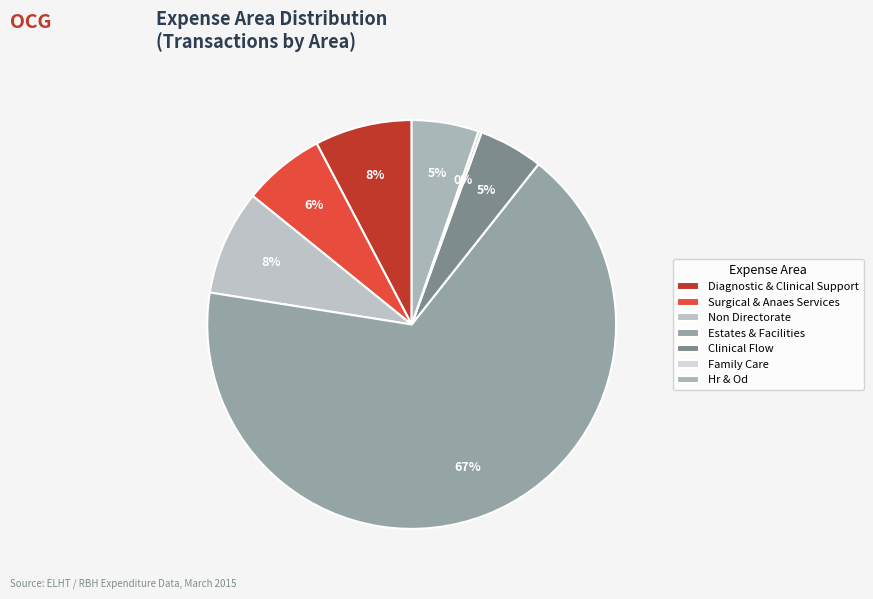

To the nearest percent, what portion does Estates & Facilities represent?

67%